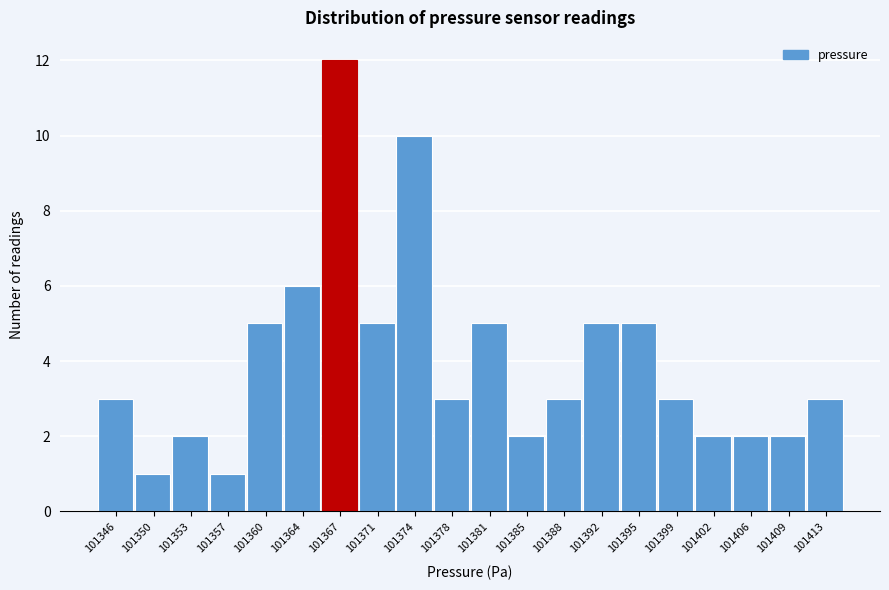

What is the height of the bar covering 101362.5 to 101366.0 on the x-axis? The values are not printed on the chart, so give them approximately, as read against the axis.

6